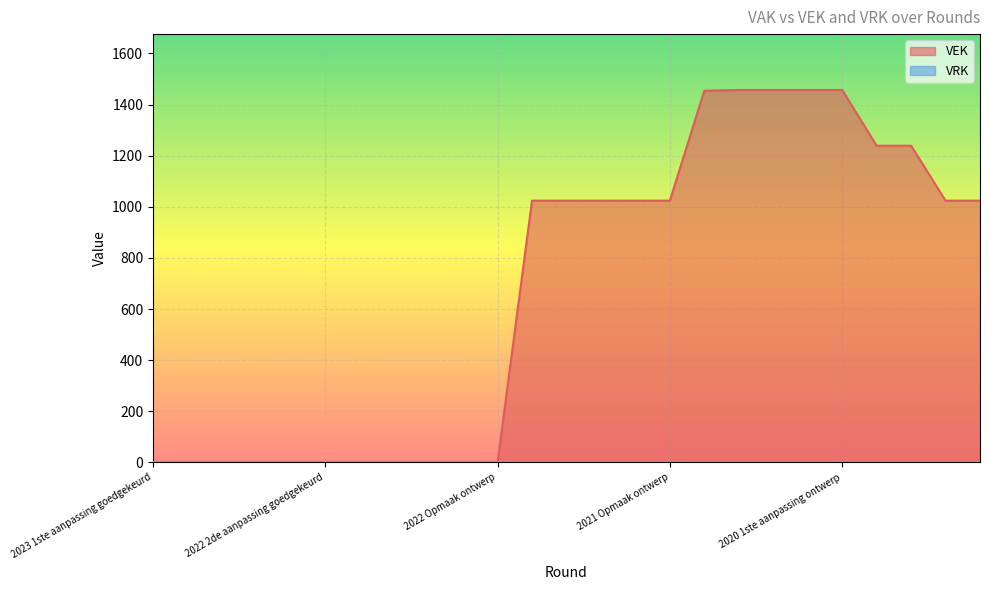

Reading left to right, transcribe all the data shown in this chart.

0	0	0	0	0	0	0	0	0	0	0	1024	1024	1024	1024	1024	1454	1457	1457	1457	1457	1239	1239	1024	1024